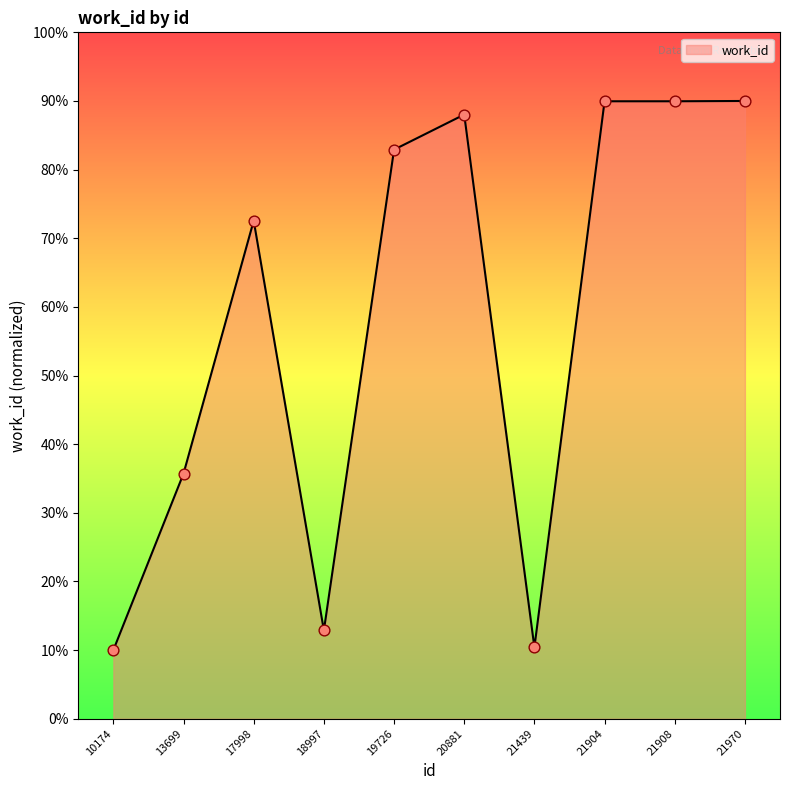

Approximately how many times larger is the value at 10174 compared to 21904?

0.1